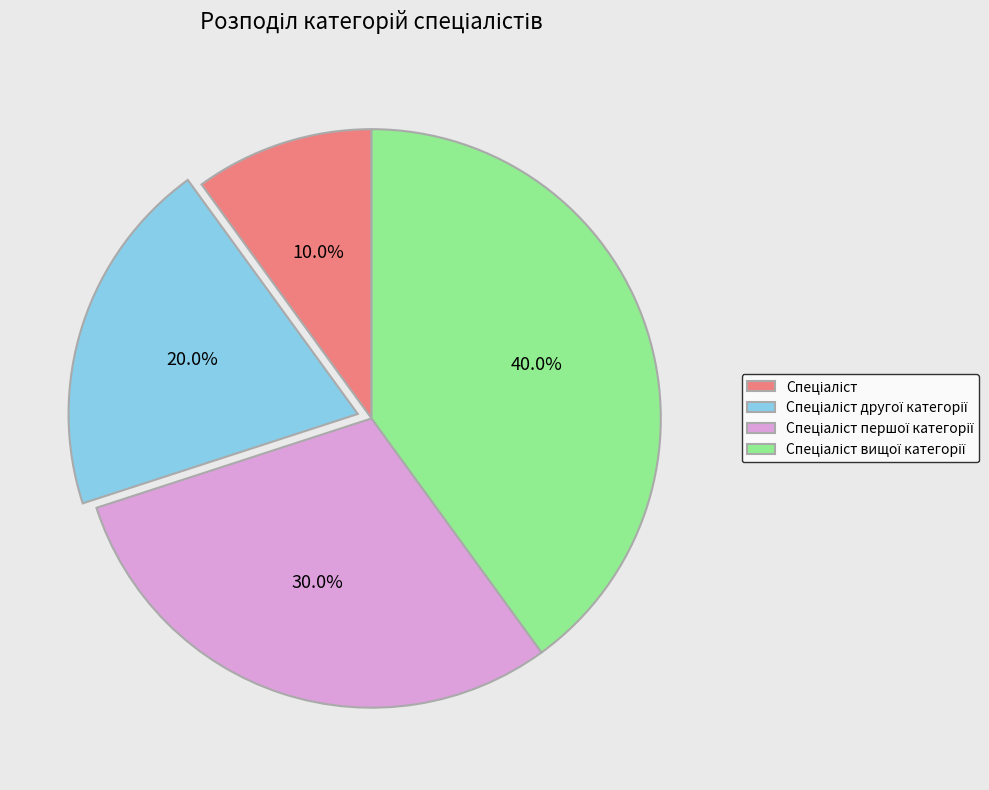

Is there any slice that represents more than half of the pie?

No